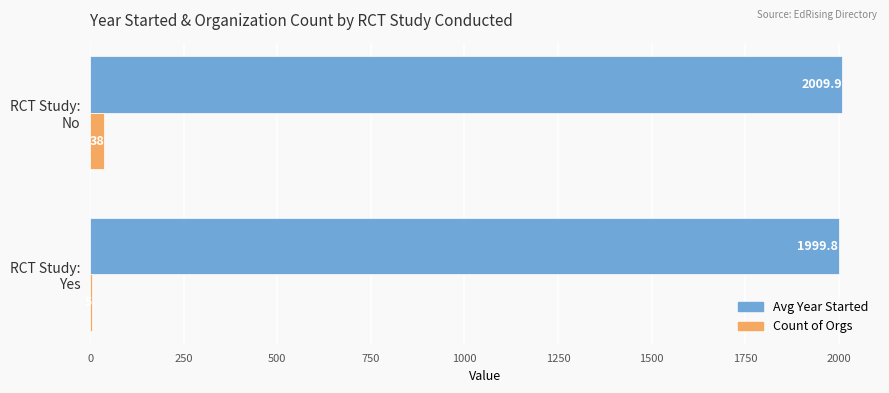

What is the sum of all Count of Orgs values?

43.0